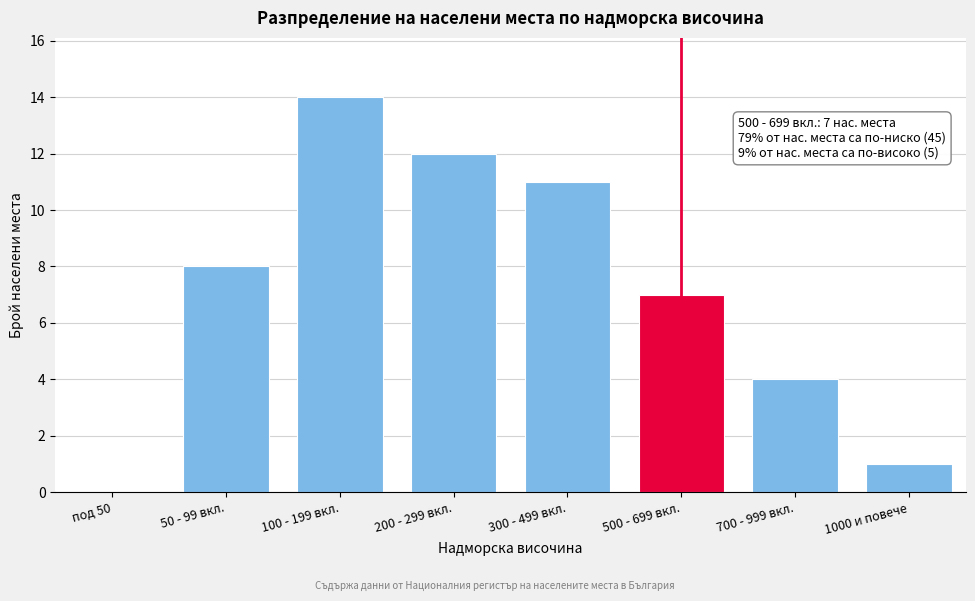

Reading left to right, what are all the values shown in this chart?

под 50=0	50 - 99 вкл.=8	100 - 199 вкл.=14	200 - 299 вкл.=12	300 - 499 вкл.=11	500 - 699 вкл.=7	700 - 999 вкл.=4	1000 и повече=1